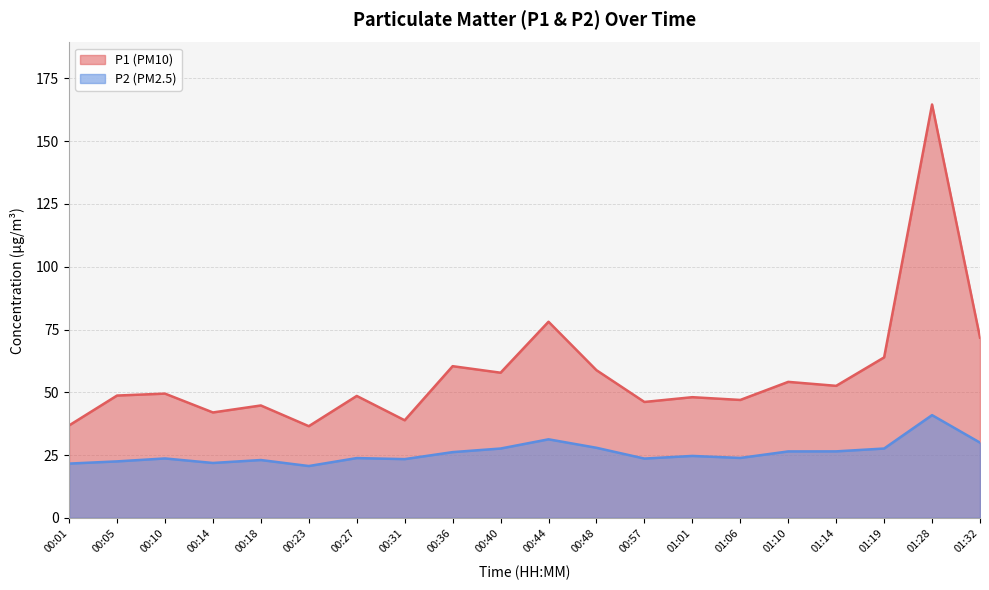

What is the difference between the second highest and second lowest values in the P2 series?

9.7